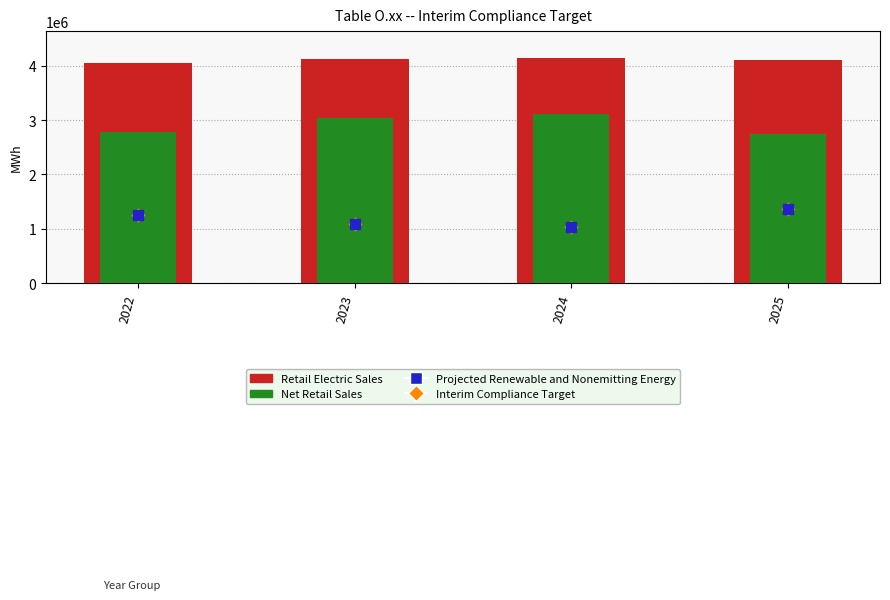

Which series has the largest total across all categories?

Retail Electric Sales